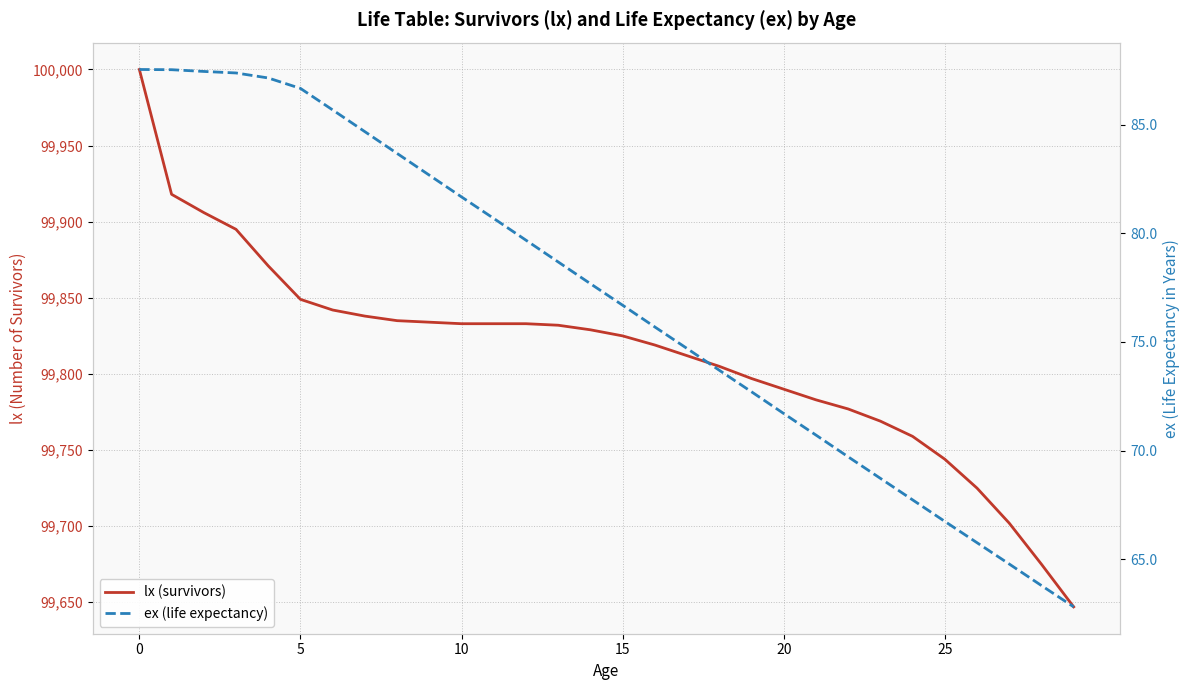

Is it true that lx (survivors) equals 99819.0 at 16?

True